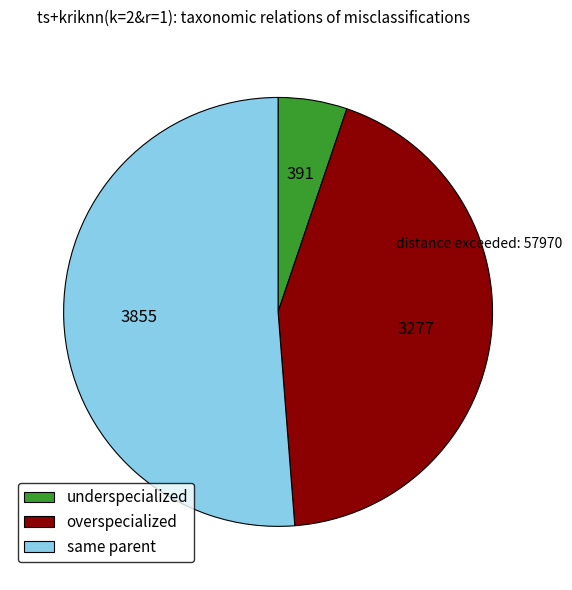

Is there a majority slice in this chart?

Yes